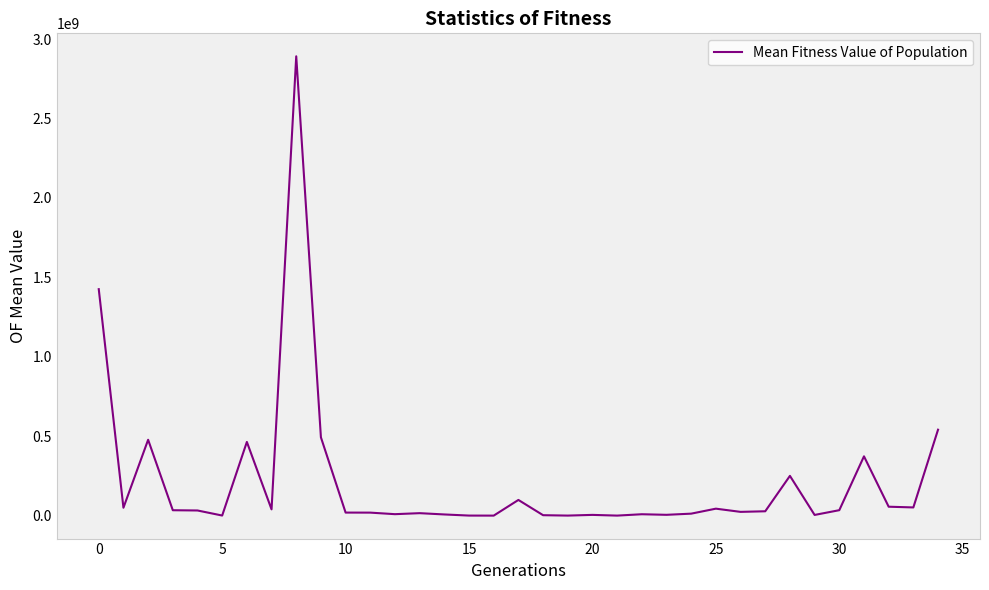

What is the greatest value displayed?

2892122000